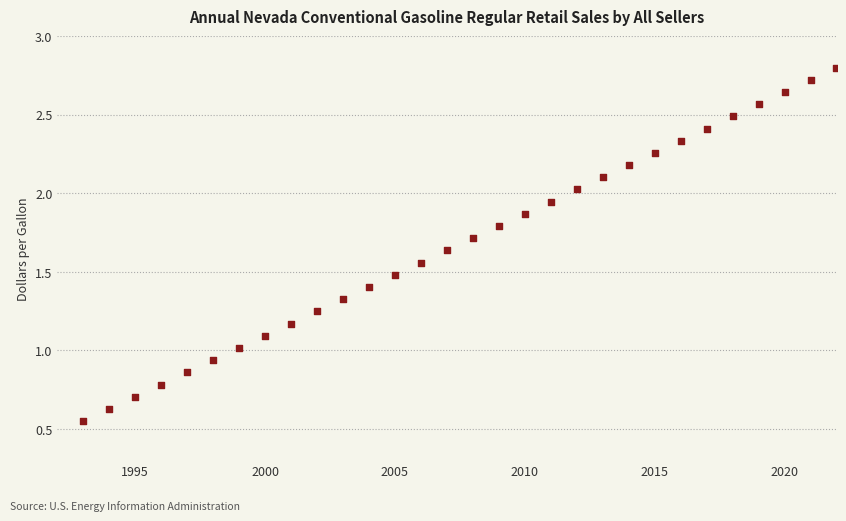

What is the range of X values (max minus min)?

29.0